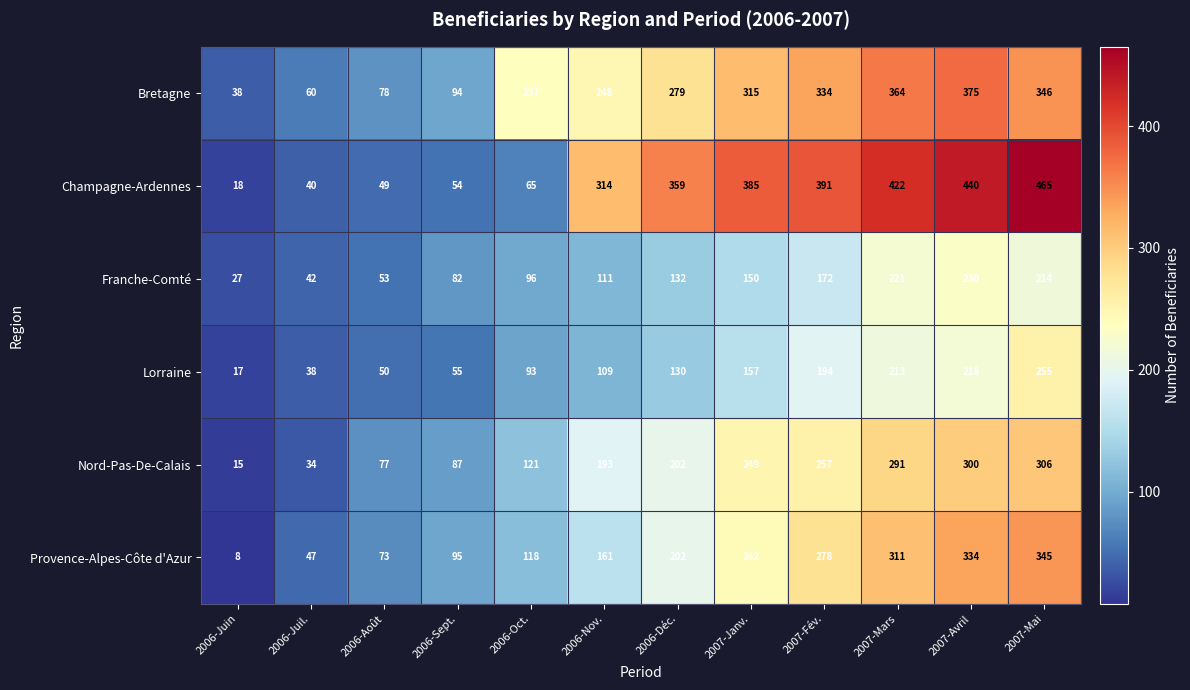

At which category is the sum across all series the highest?

2007-Mai